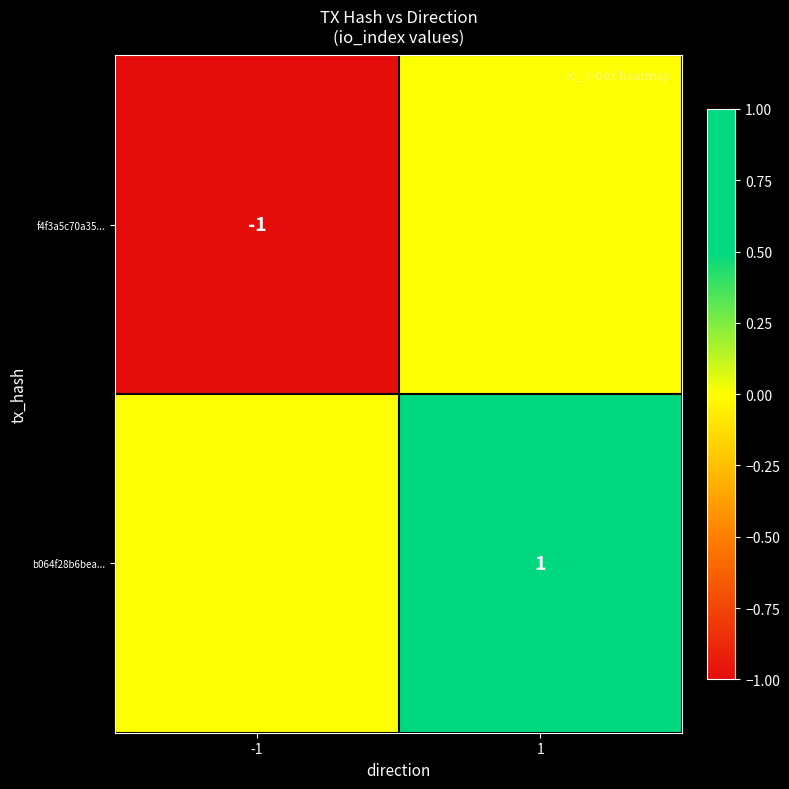

The value of b064f28b6bea... at 1 is 1. True or false?

True